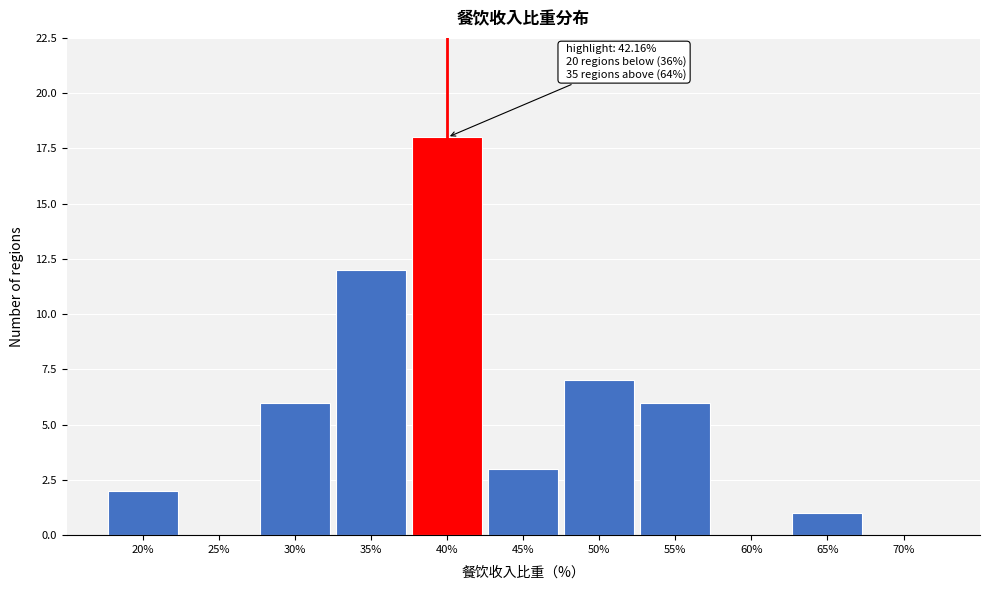

Reading left to right, transcribe all the data shown in this chart.

20%=2	25%=0	30%=6	35%=12	40%=18	45%=3	50%=7	55%=6	60%=0	65%=1	70%=0